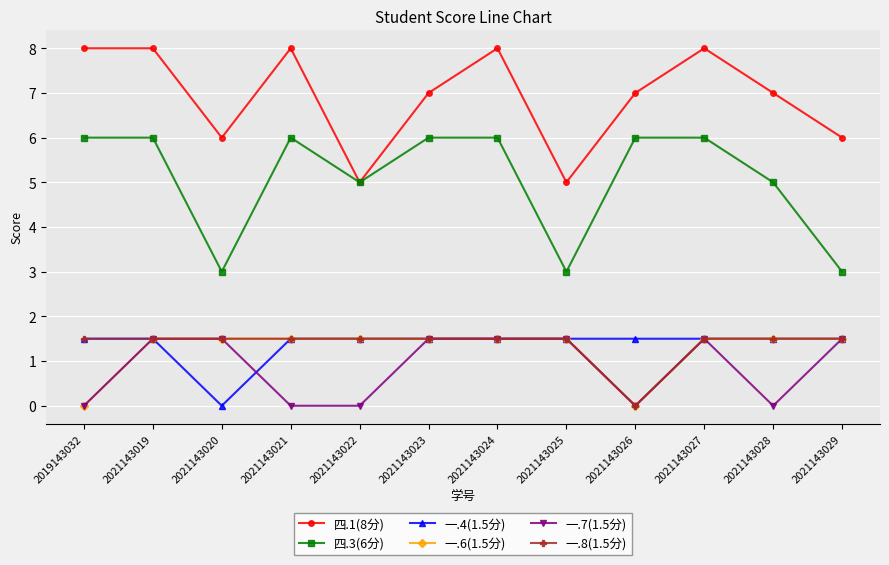

True or false: 一.7(1.5分) and 四.3(6分) intersect in this chart.

False